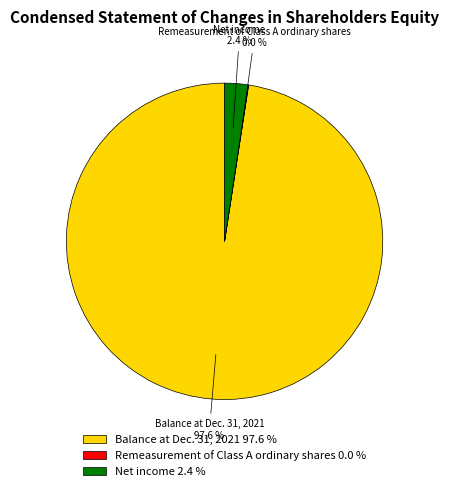

Between Net income and Balance at Dec. 31, 2021, which is larger?

Balance at Dec. 31, 2021